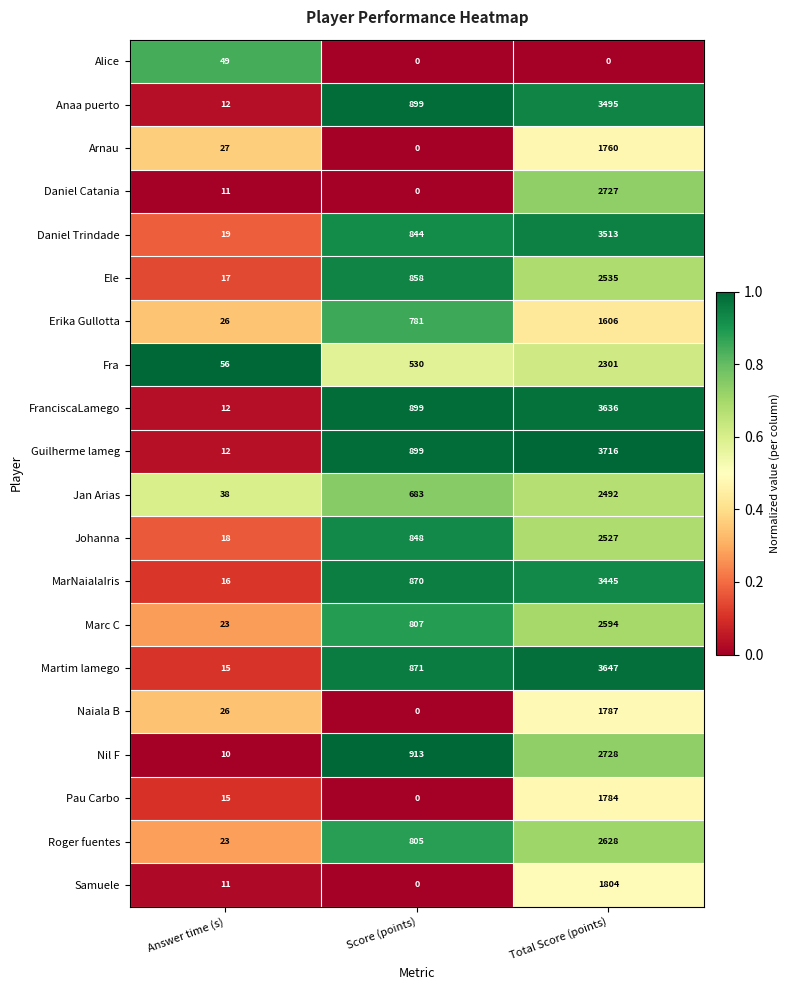

Which series has the largest total across all categories?

Guilherme lameg